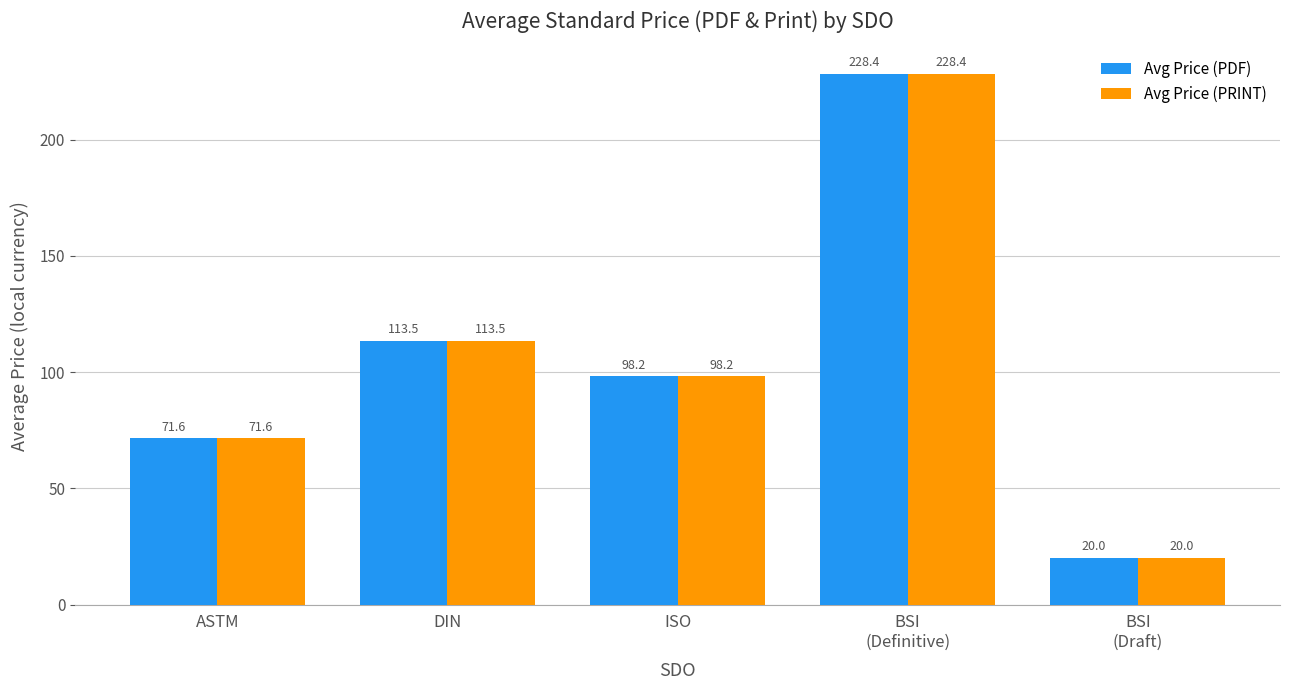

What is the difference between the second highest and second lowest values in the Avg Price (PDF) series?

41.9